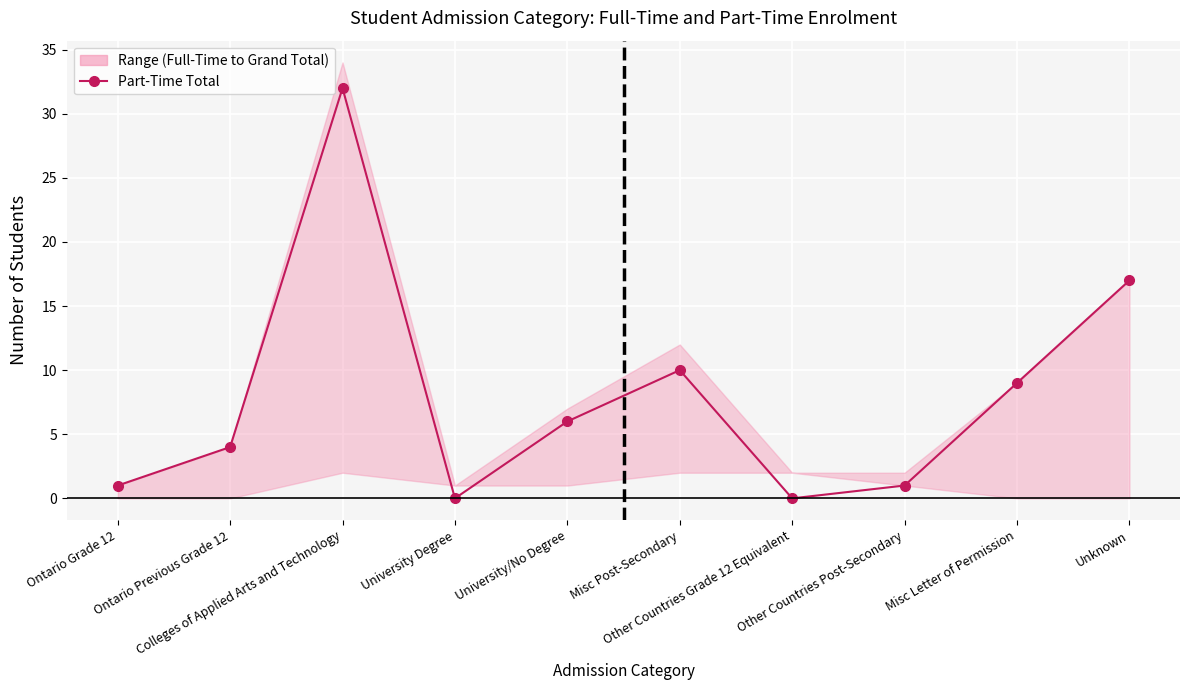

What is the label of the 4th point from the right?

Other Countries Grade 12 Equivalent